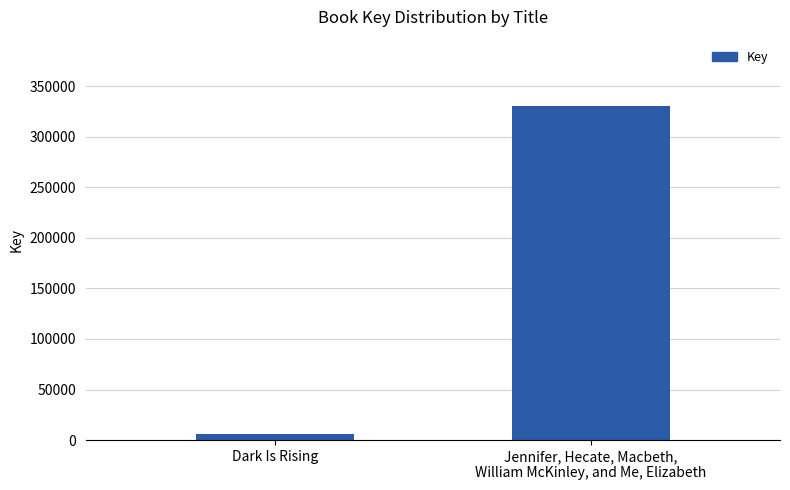

Reading left to right, transcribe all the data shown in this chart.

6248	329967